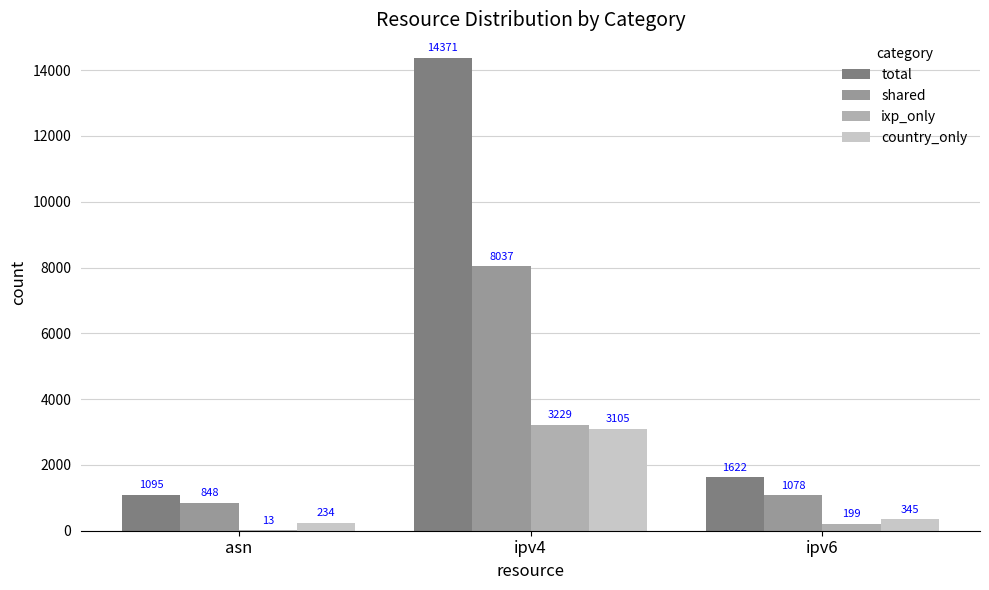

Reading left to right, transcribe all the data shown in this chart.

total: asn=1095	ipv4=14371	ipv6=1622
shared: asn=848	ipv4=8037	ipv6=1078
ixp_only: asn=13	ipv4=3229	ipv6=199
country_only: asn=234	ipv4=3105	ipv6=345